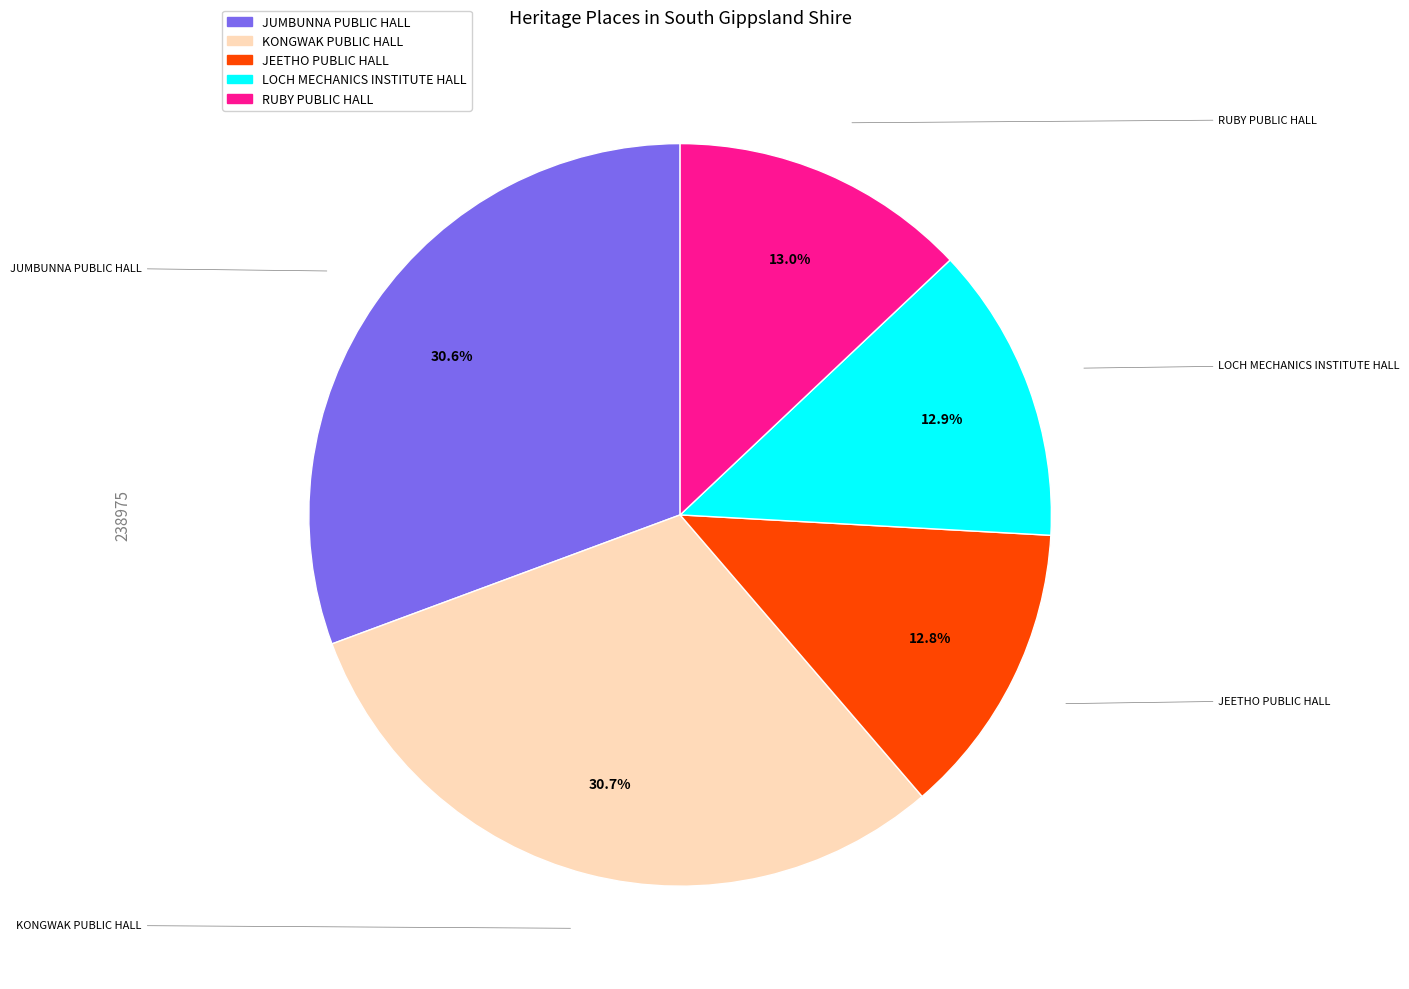

To the nearest percent, what is the difference between the largest and smallest slice percentages?

18%